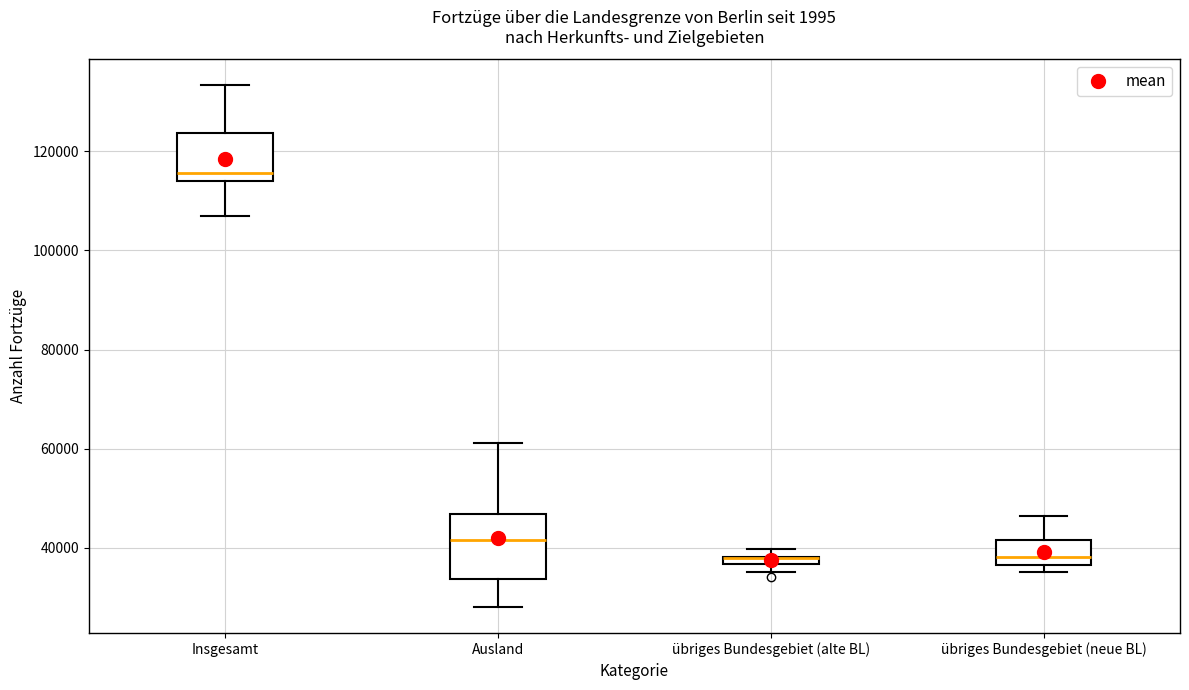

Which box is the tallest, from its lower edge to its upper edge?

Ausland